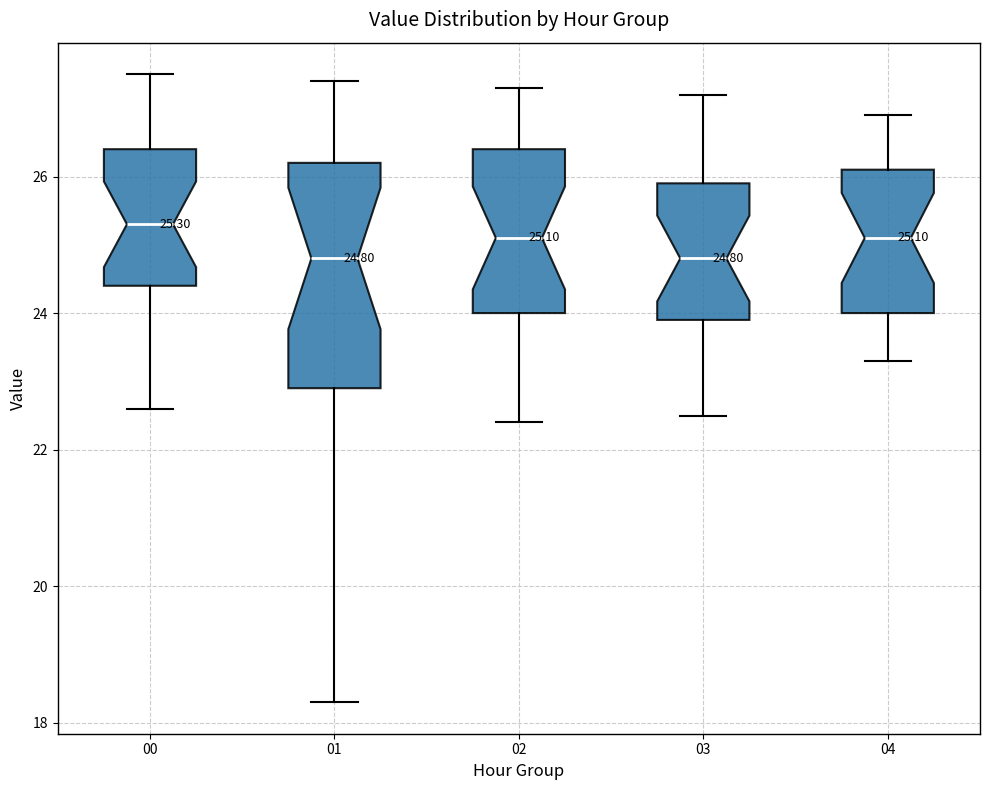

Comparing the boxes themselves (not the whiskers), which one is the tallest?

01